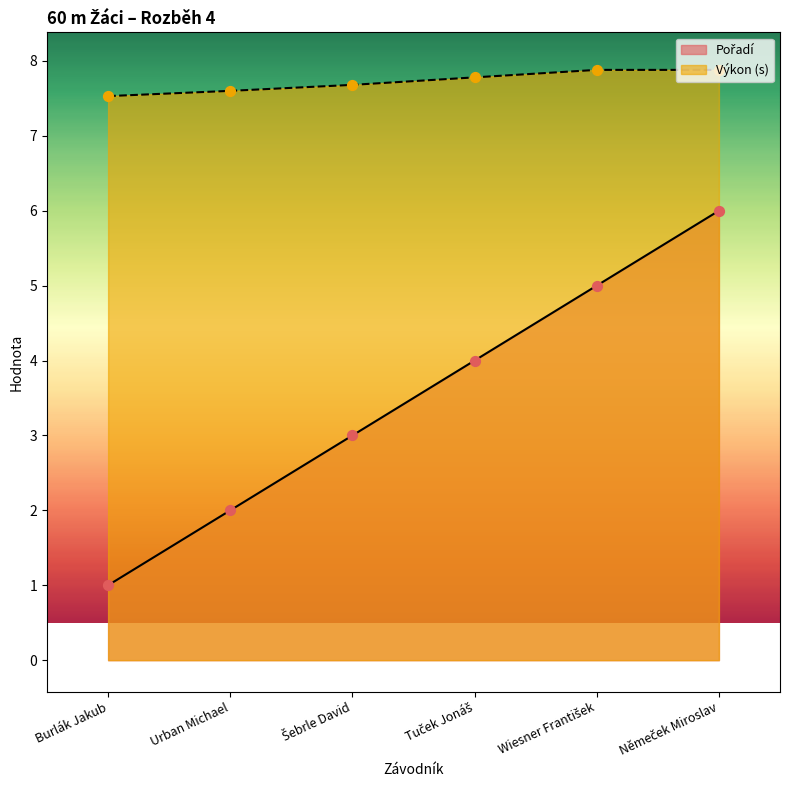

Which series has the largest Y range (max minus min)?

Pořadí